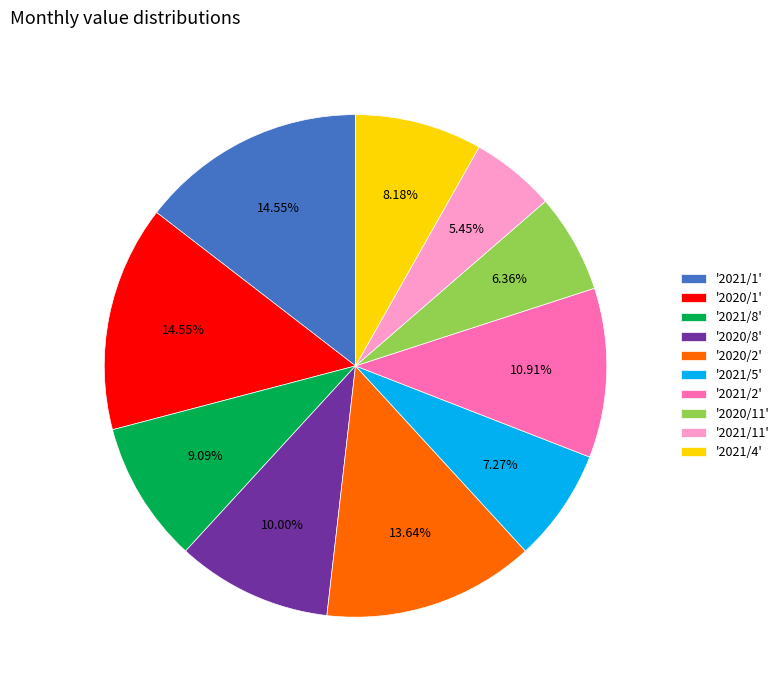

Do '2021/11' and '2020/1' together represent more than half of the pie?

No